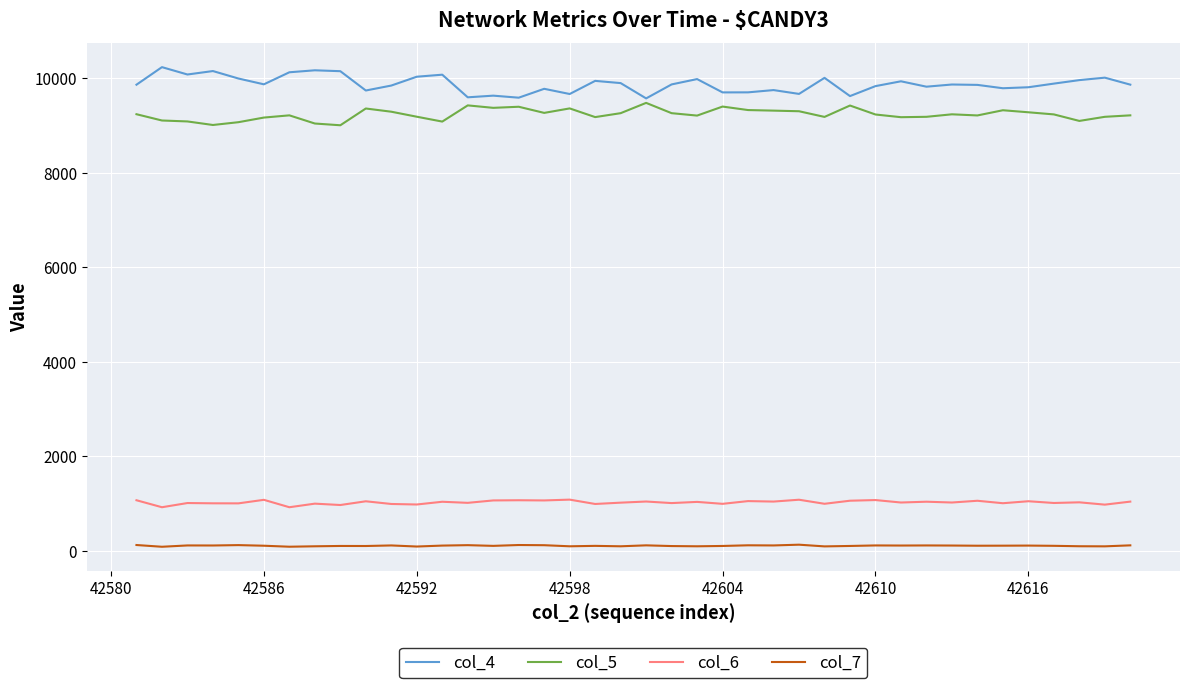

True or false: col_6 and col_7 cross at least once.

False